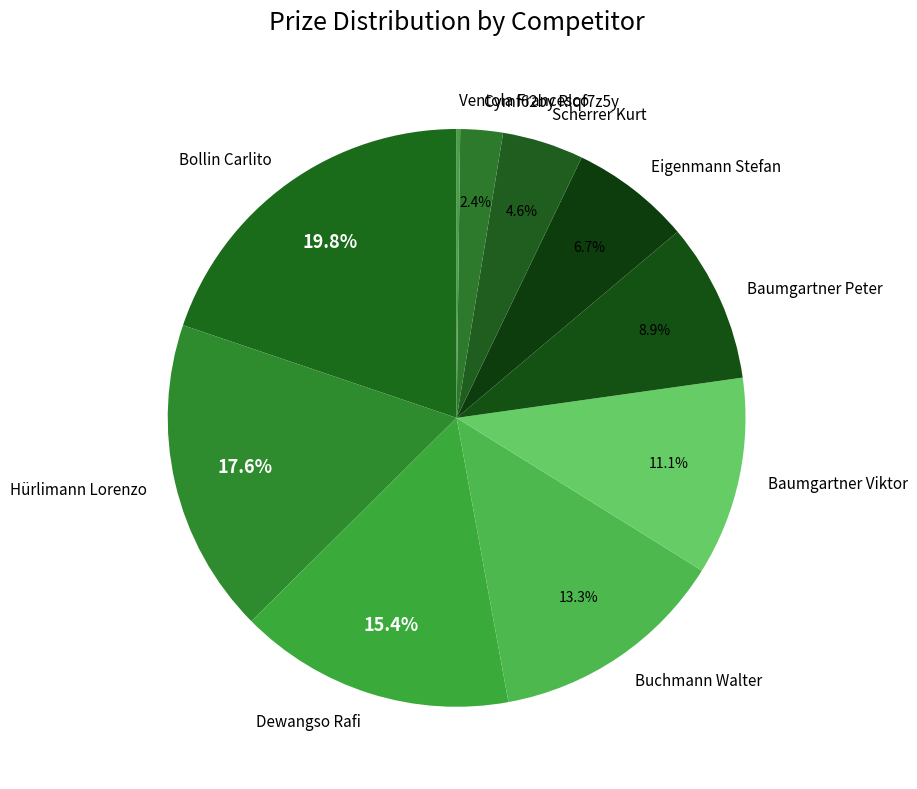

Combined, what portion of the pie is Dewangso Rafi and Bollin Carlito?

35.2%